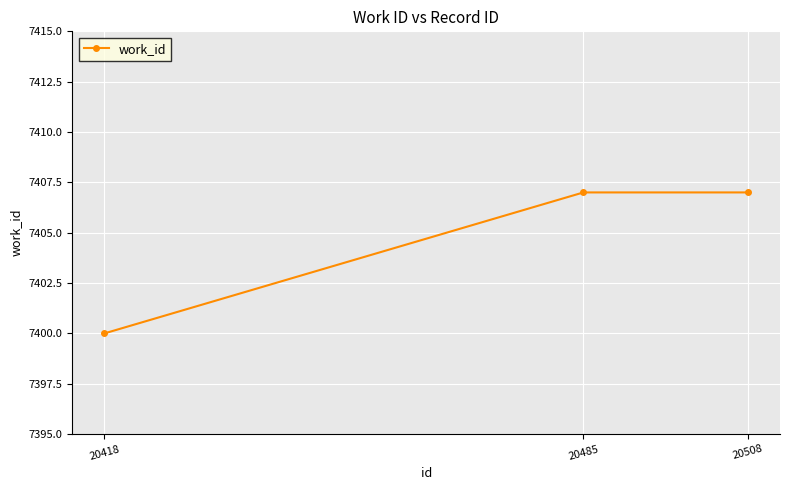

Is it true that the value at 20418 is 5094?

False